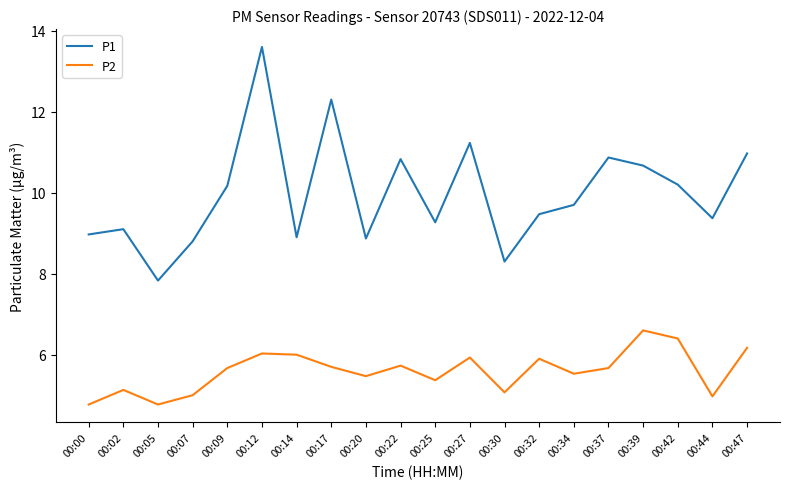

How many interior local valleys does the P2 series have?

6